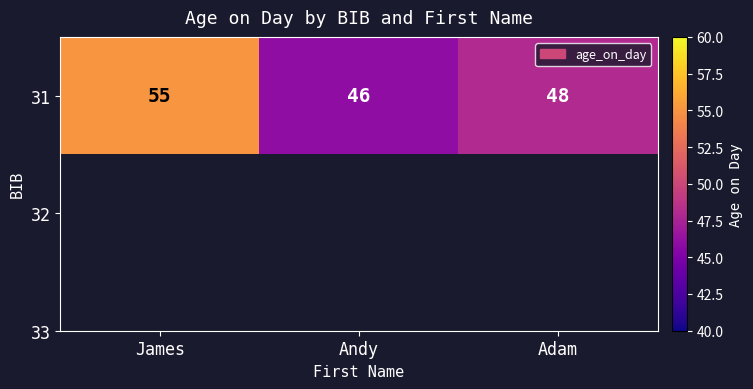

True or false: the data shows 55 at James.

True